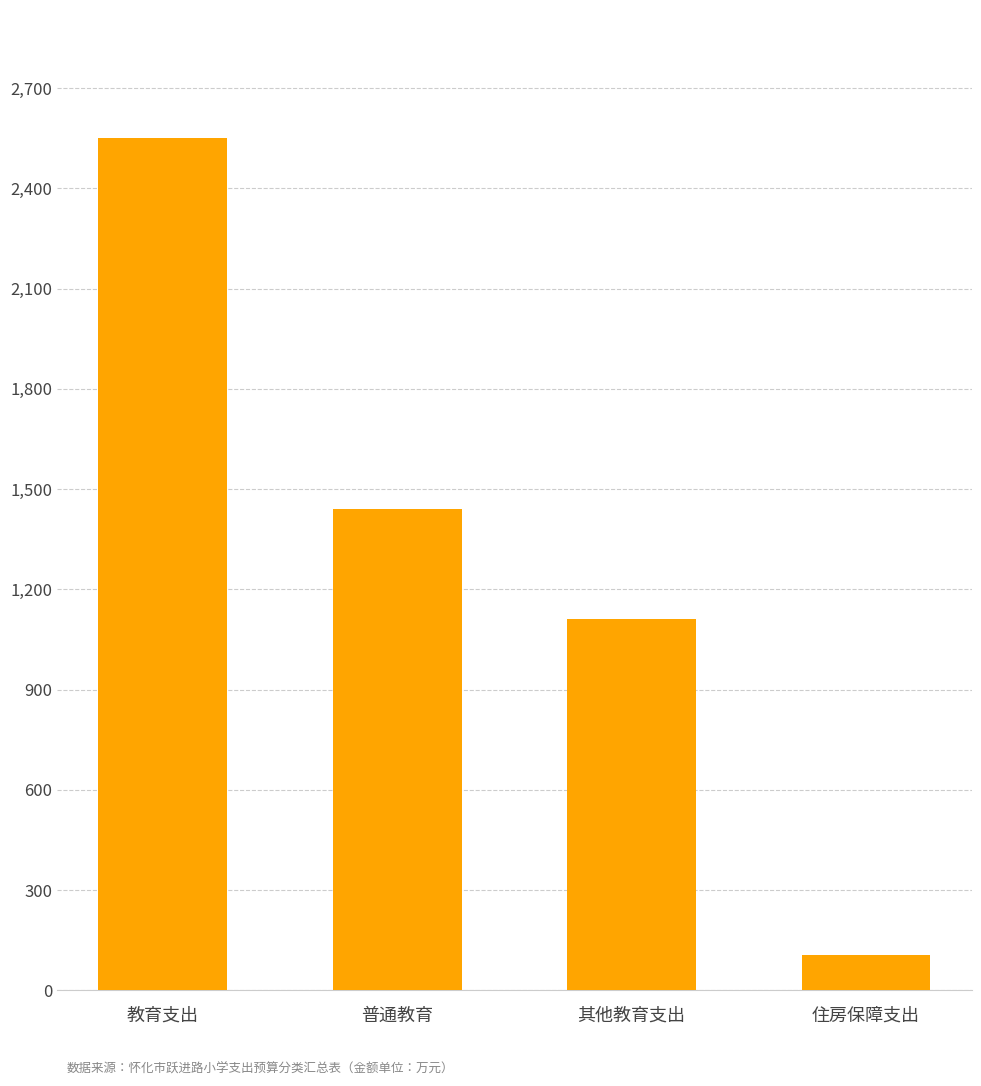

Rank the categories by value from lowest to highest.

住房保障支出, 其他教育支出, 普通教育, 教育支出